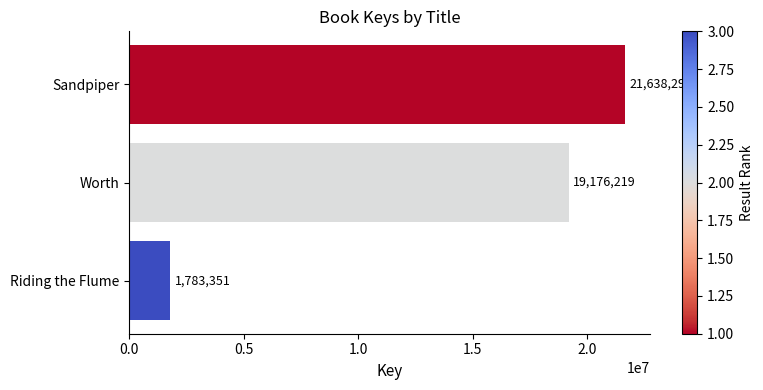

Rank the categories by value from highest to lowest.

Sandpiper, Worth, Riding the Flume